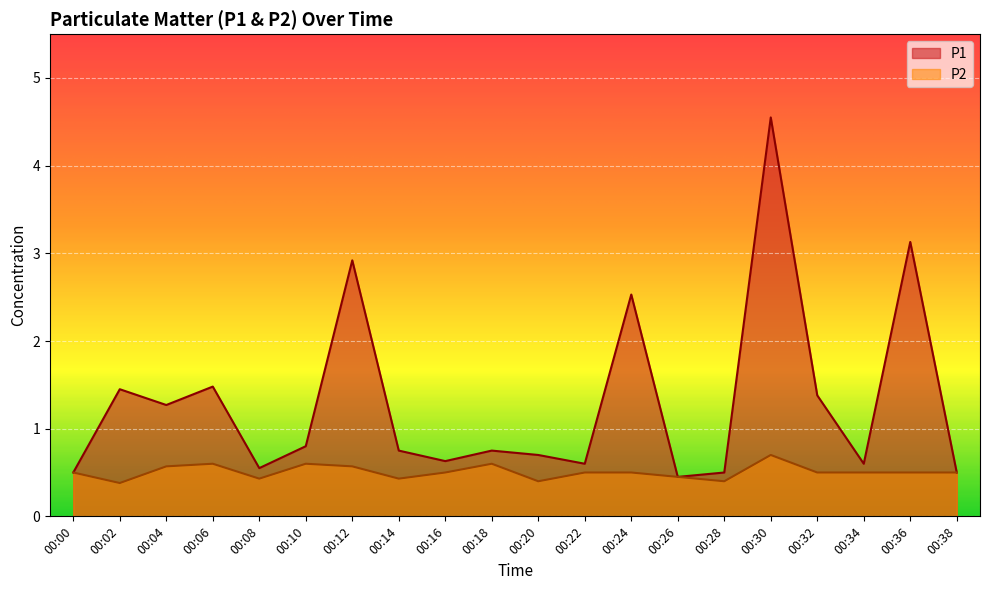

What is the value of the P2 point at the 4th from the left?

0.6